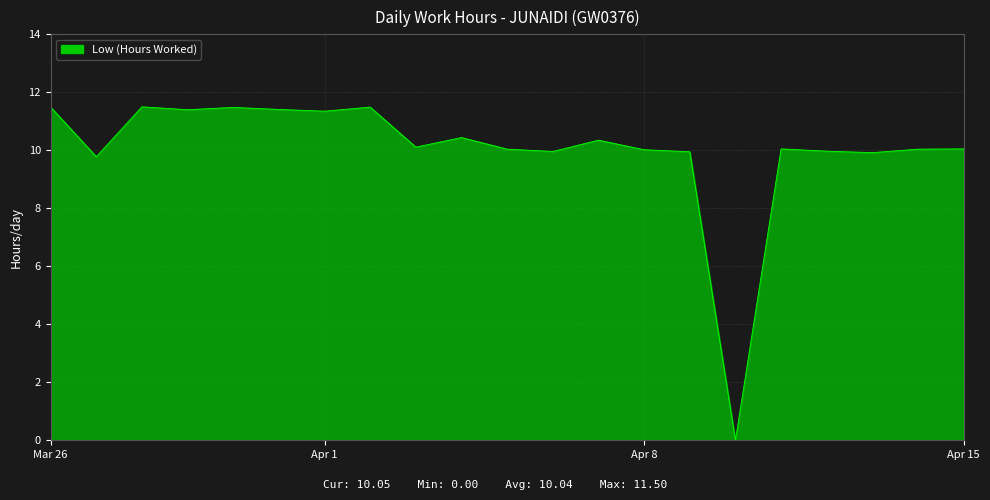

How many values are above zero?

20